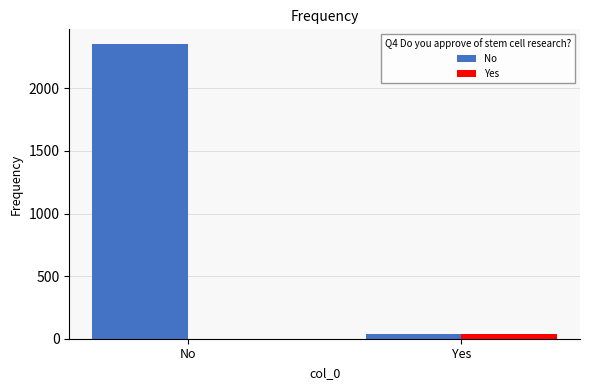

The value of No at Yes is 41. True or false?

True